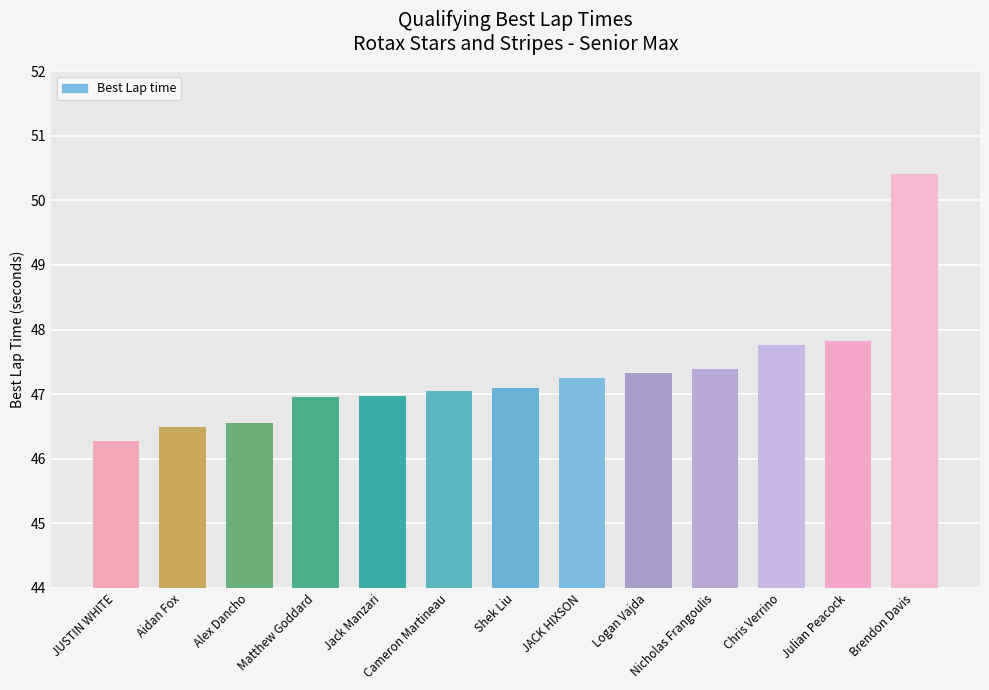

What is the value of the 12th bar from the left?

47.8